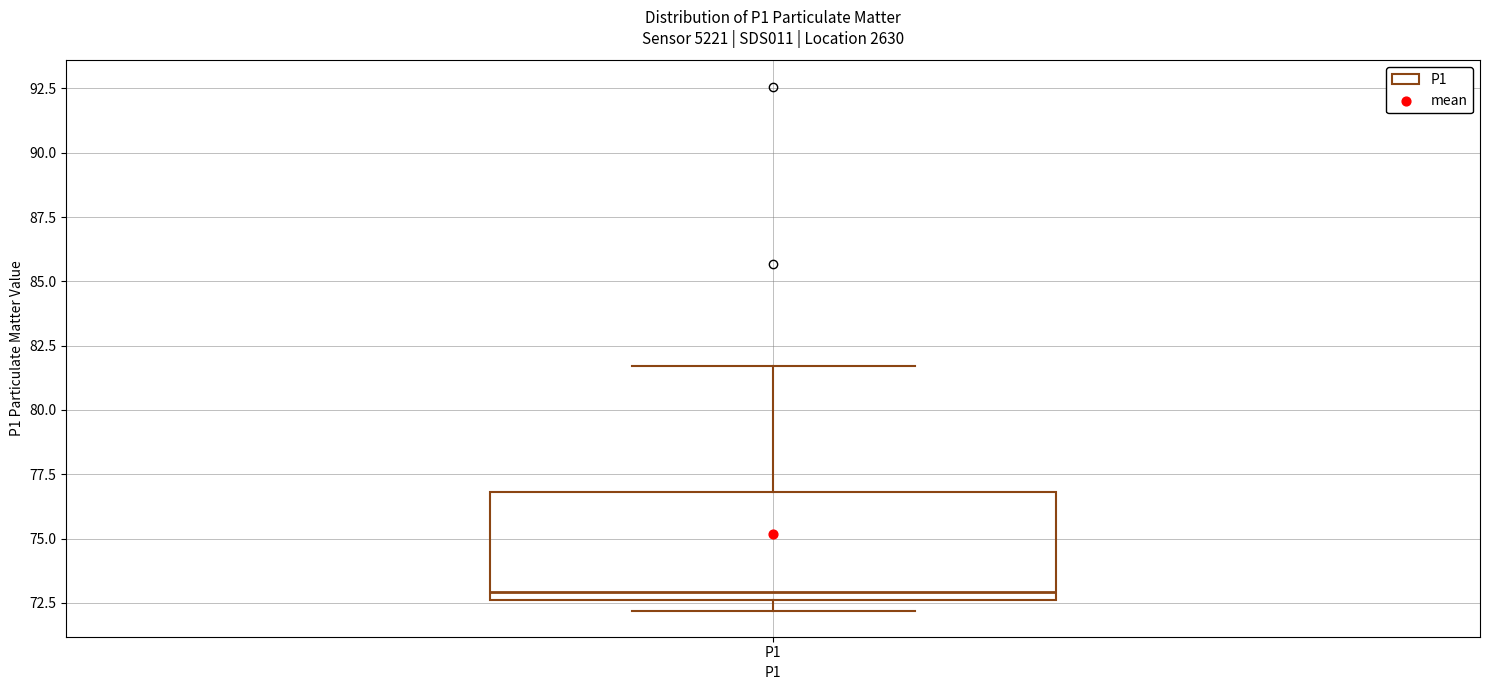

Read this box plot against the y-axis: the position of the median line, the range covered by the box, and the ends of both whiskers. The values are not printed on the chart, so give them approximately, as read against the axis.

median 73.0, box 72.5 to 77.0, whiskers 72.0 to 81.5